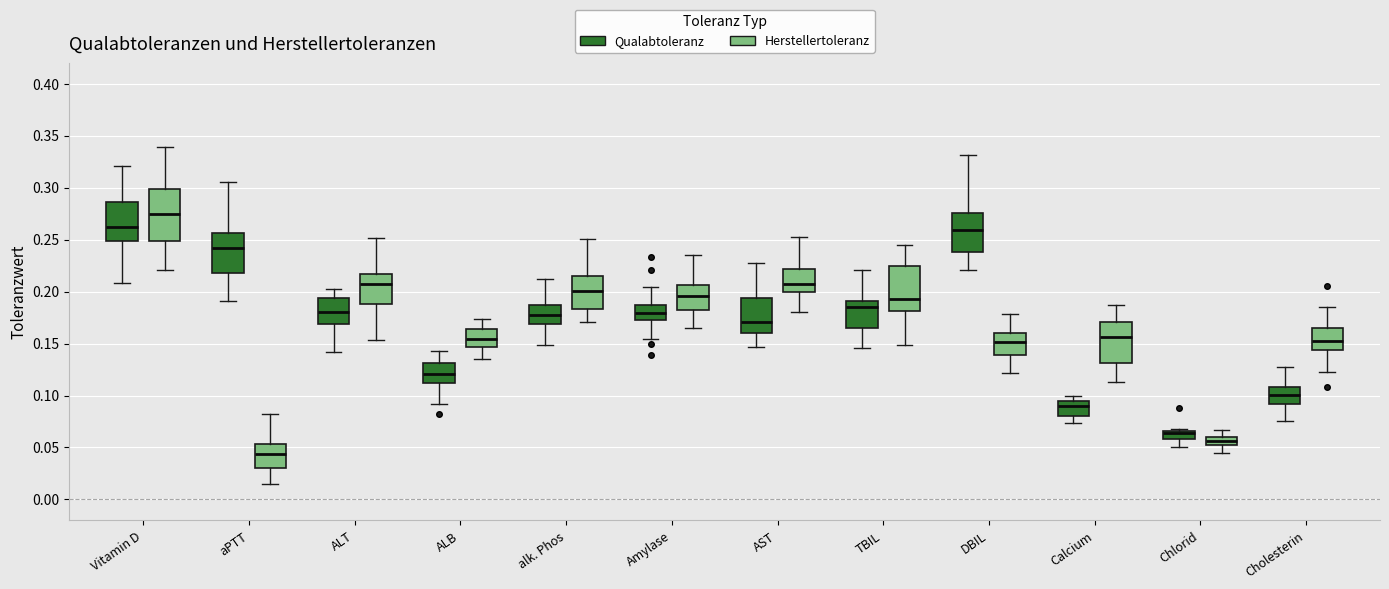

Which box has the highest median line?

Vitamin D (Herstellertoleranz)